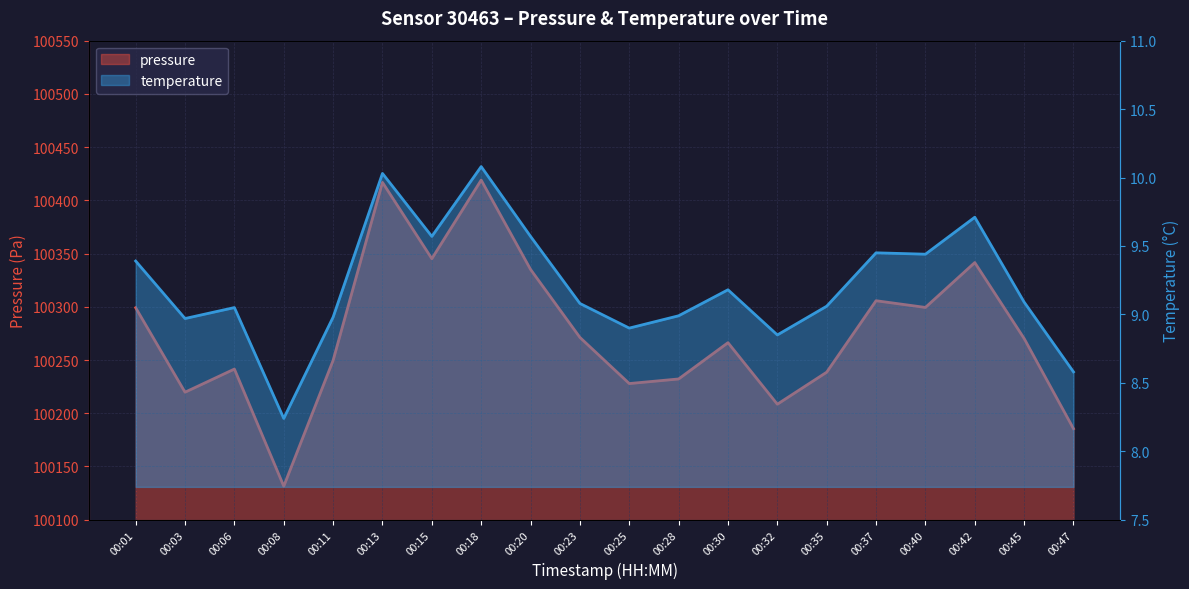

Which label corresponds to the smallest value in the chart?

00:08